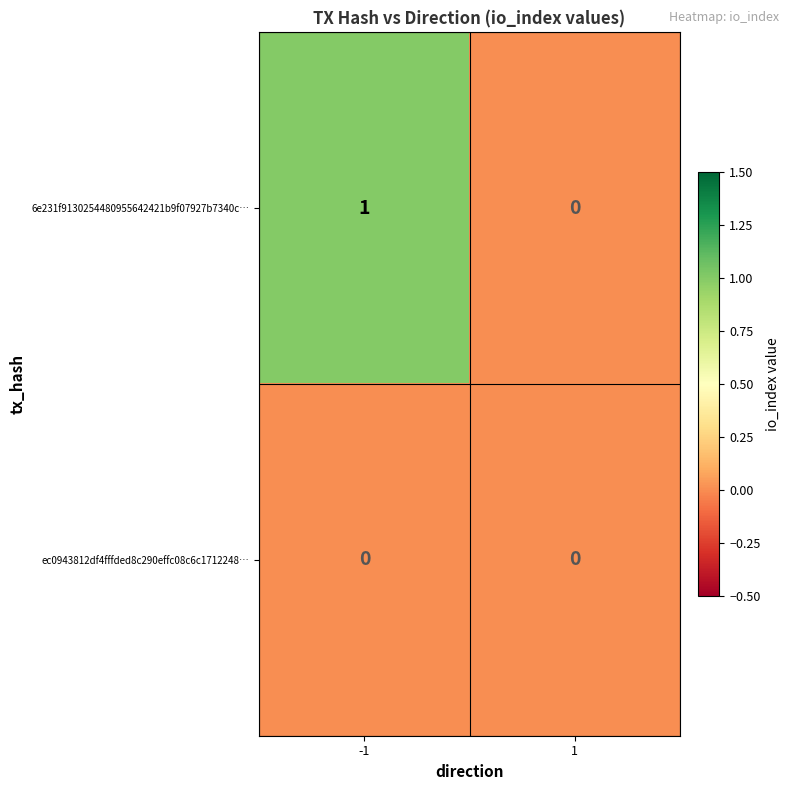

Which series has the widest spread of values?

6e231f9130254480955642421b9f07927b7340c…